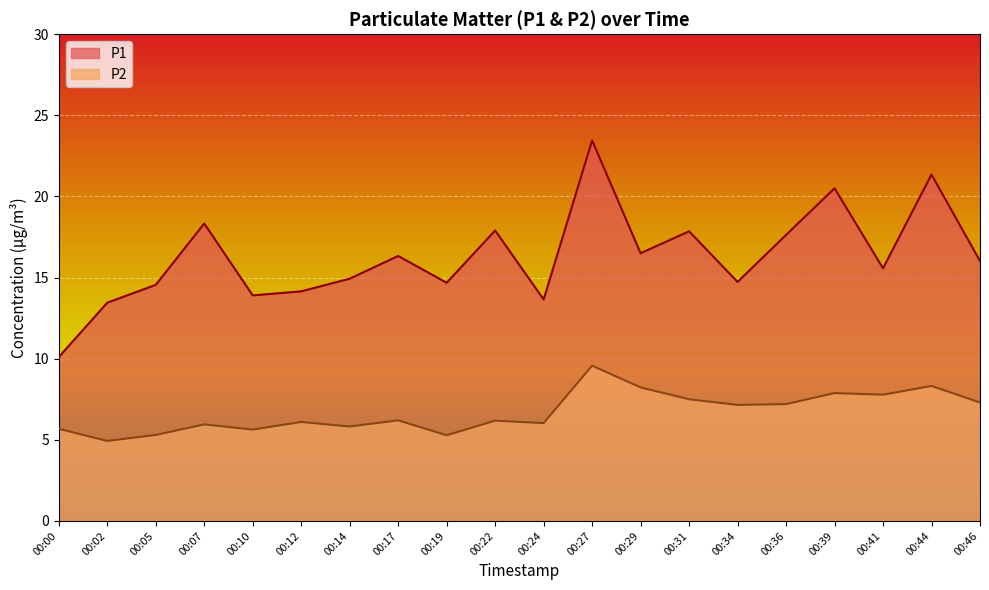

True or false: P2 and P1 cross at least once.

False